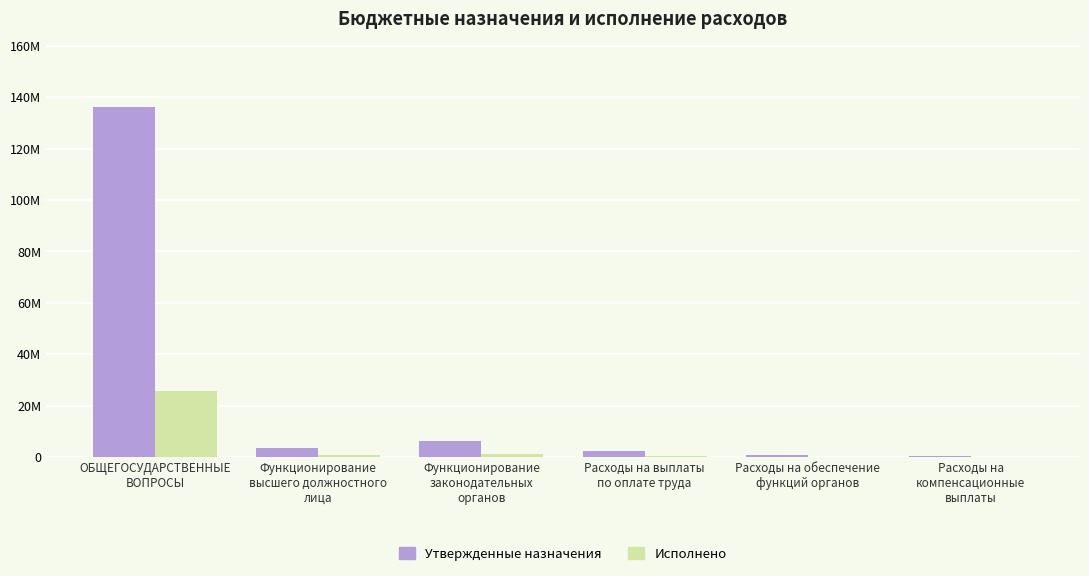

Reading left to right, transcribe all the data shown in this chart.

Утвержденные назначения: ОБЩЕГОСУДАРСТВЕННЫЕ
ВОПРОСЫ=136139727.8	Функционирование
высшего должностного
лица=3514600.0	Функционирование
законодательных
органов=6166800.0	Расходы на выплаты
по оплате труда=2175000.0	Расходы на обеспечение
функций органов=645000.0	Расходы на
компенсационные
выплаты=300000.0
Исполнено: ОБЩЕГОСУДАРСТВЕННЫЕ
ВОПРОСЫ=25662932.7	Функционирование
высшего должностного
лица=619720.6	Функционирование
законодательных
органов=1192490.3	Расходы на выплаты
по оплате труда=359128.0	Расходы на обеспечение
функций органов=37589.5	Расходы на
компенсационные
выплаты=0.0